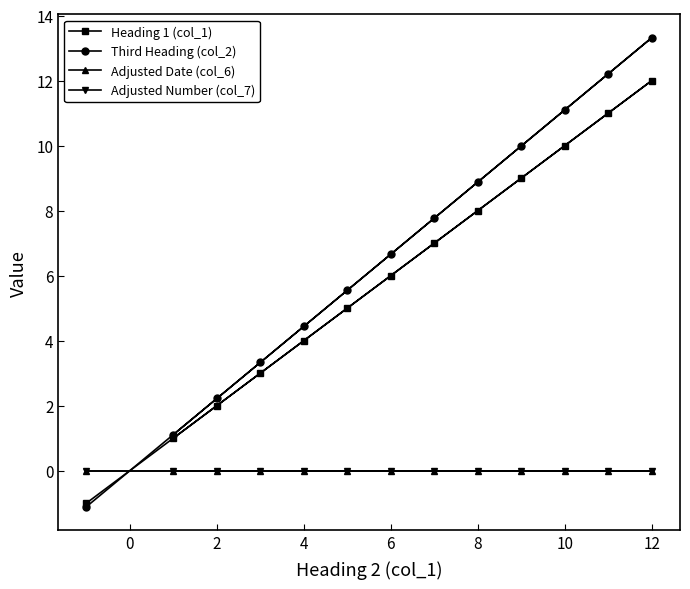

How many values in the Third Heading (col_2) series exceed 6?

7